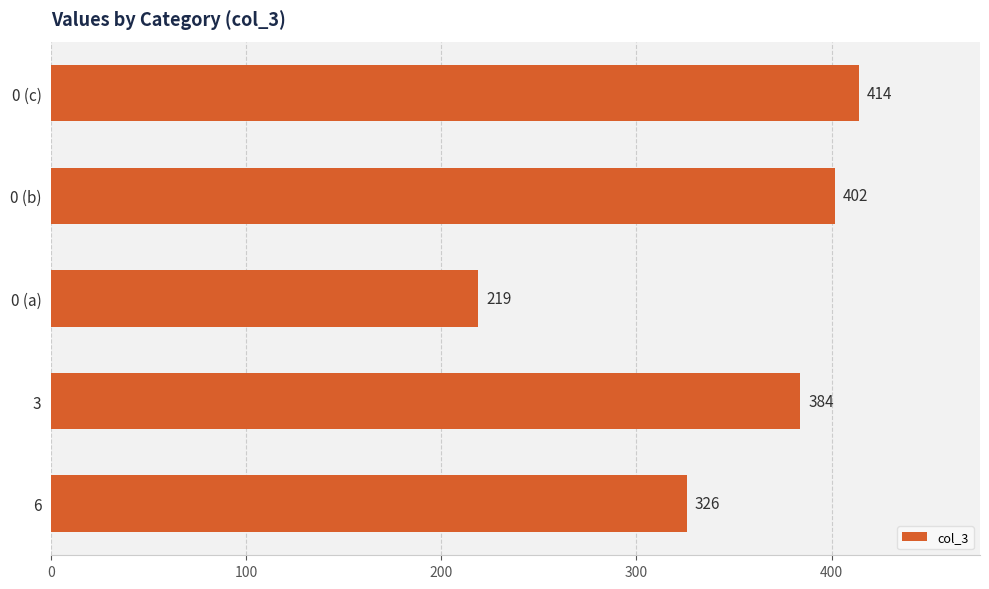

The value at 0 (c) is 94. True or false?

False